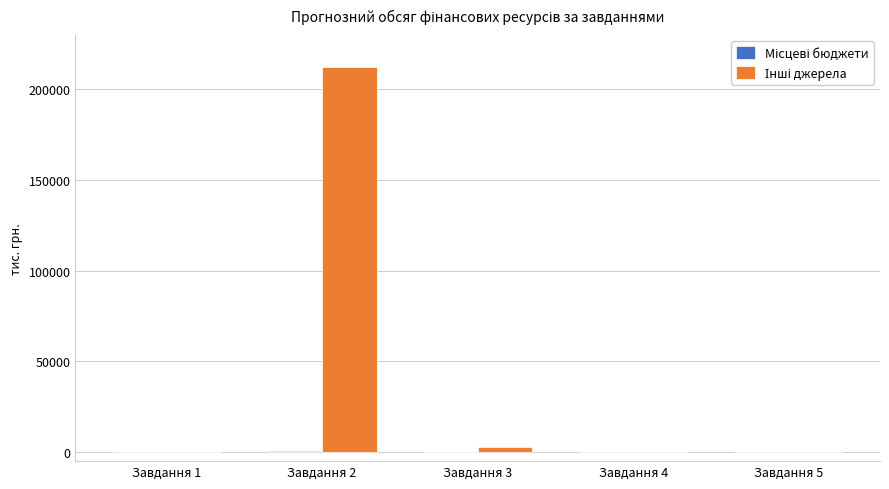

Which category has the highest value across all series?

Завдання 2